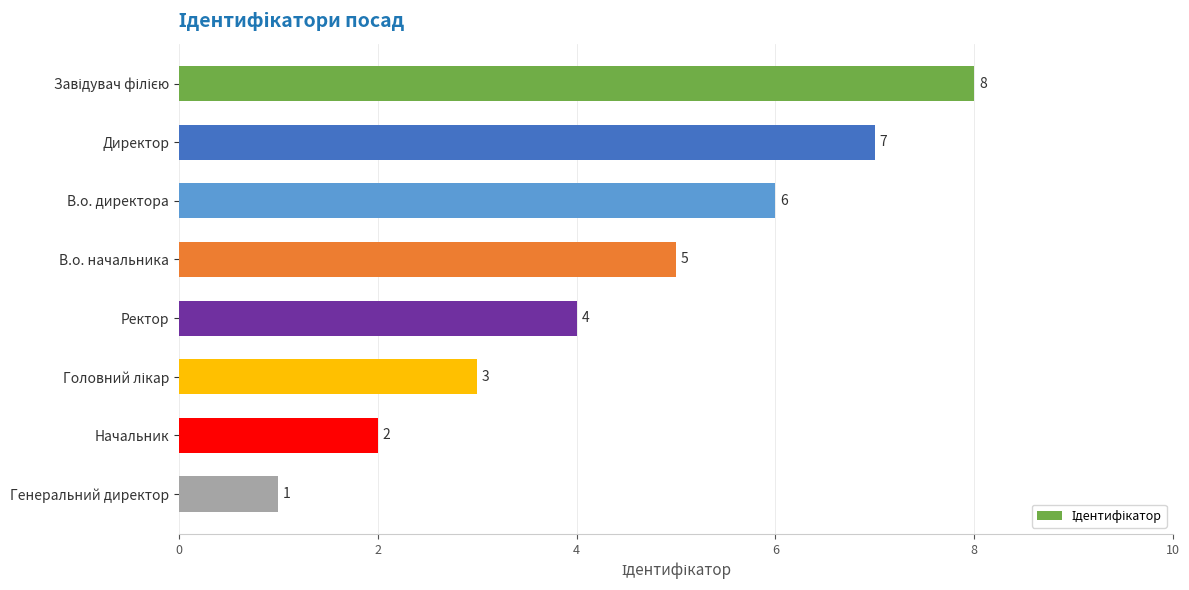

What is the value of the 6th bar from the top?

3